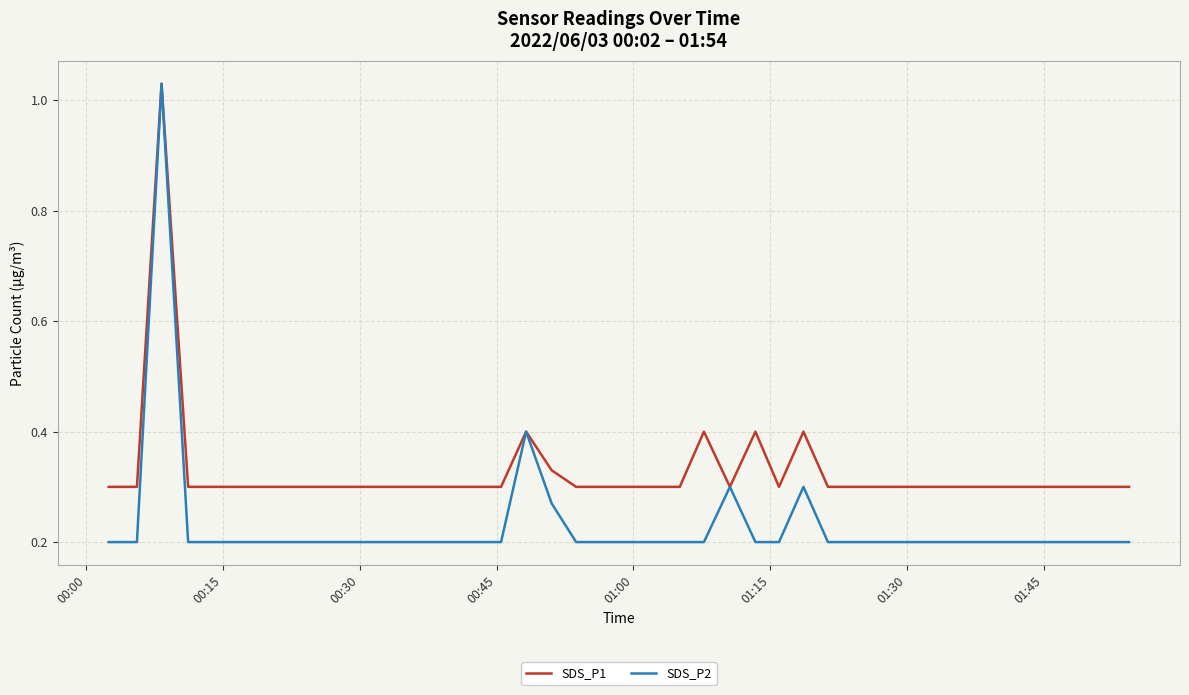

Which series has the largest range (max minus min)?

SDS_P2